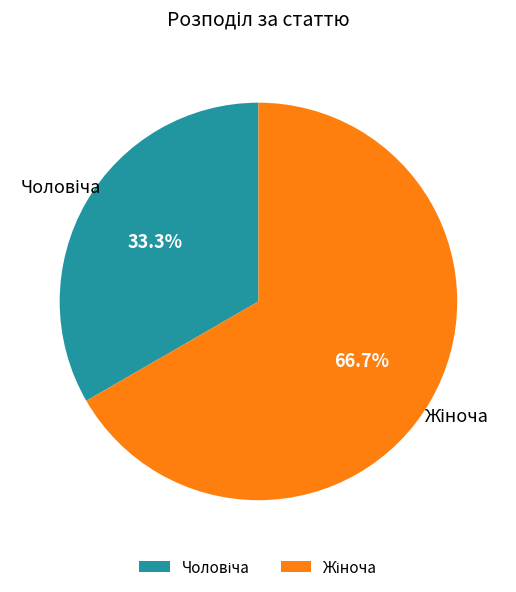

To the nearest percent, what is the difference between the Жіноча and Чоловіча slice percentages?

33%